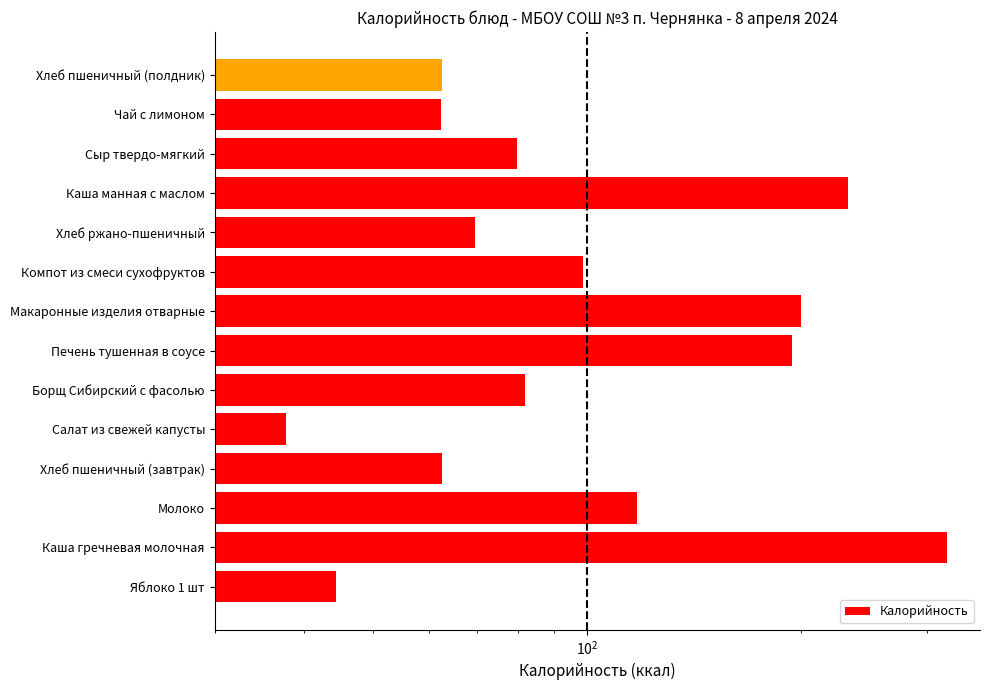

What is the approximate value at Борщ Сибирский с фасолью?

81.9